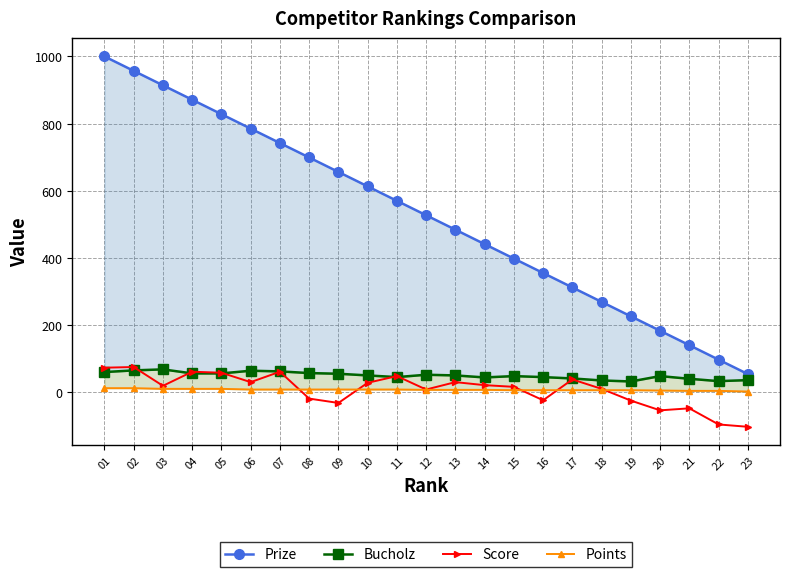

Reading left to right, transcribe all the data shown in this chart.

Prize: 01=1000	02=957	03=914	04=871	05=828	06=785	07=742	08=699	09=656	10=613	11=570	12=527	13=484	14=441	15=398	16=355	17=312	18=269	19=226	20=183	21=140	22=97	23=54
Bucholz: 01=60	02=65	03=68	04=56	05=56	06=64	07=62	08=57	09=55	10=50	11=45	12=52	13=50	14=44	15=48	16=45	17=41	18=35	19=32	20=48	21=40	22=33	23=36
Score: 01=73	02=75	03=19	04=61	05=58	06=30	07=61	08=-19	09=-32	10=28	11=48	12=8	13=30	14=21	15=16	16=-24	17=38	18=10	19=-25	20=-54	21=-48	22=-96	23=-103
Points: 01=12	02=12	03=10	04=10	05=10	06=8	07=8	08=8	09=8	10=8	11=8	12=7	13=7	14=7	15=6	16=6	17=6	18=6	19=6	20=5	21=4	22=4	23=2